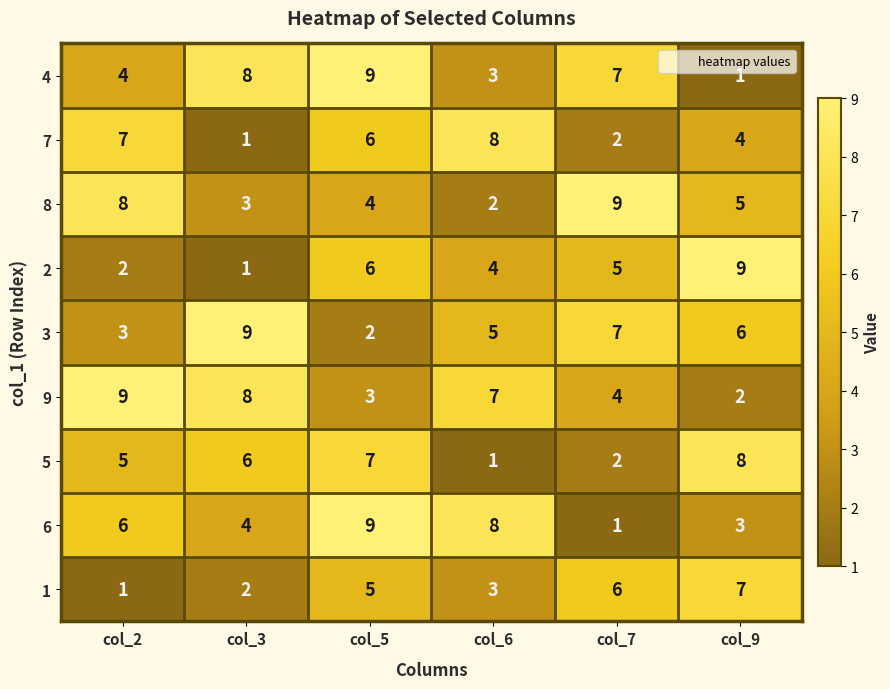

Between col_3 and col_5, which series saw the biggest shift?

3